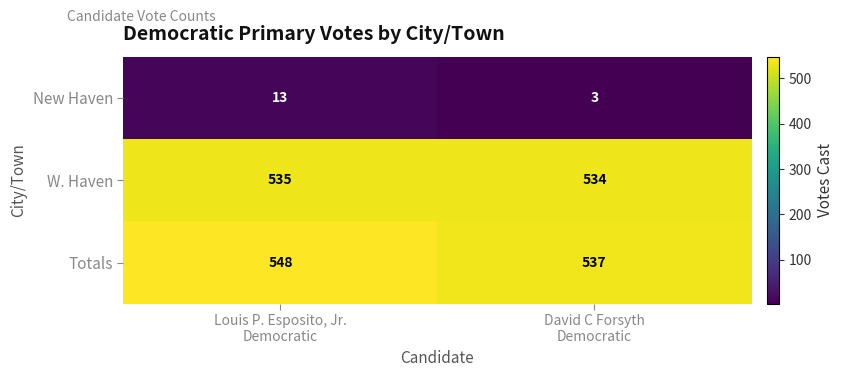

Reading left to right, what are all the values shown in this chart?

New Haven: 13	3
W. Haven: 535	534
Totals: 548	537